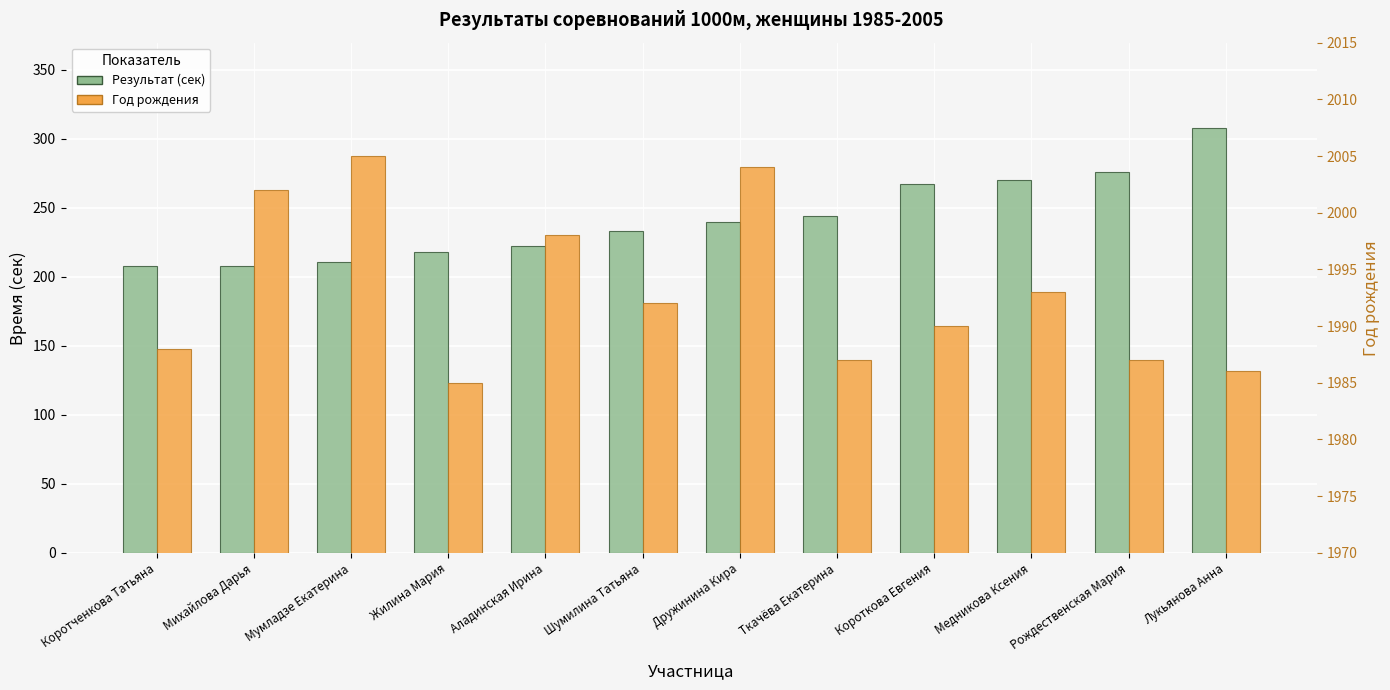

Reading left to right, what are all the values shown in this chart?

Результат (сек): 208	208	211	218	222	233	240	244	267	270	276	308
Год рождения: 1988	2002	2005	1985	1998	1992	2004	1987	1990	1993	1987	1986